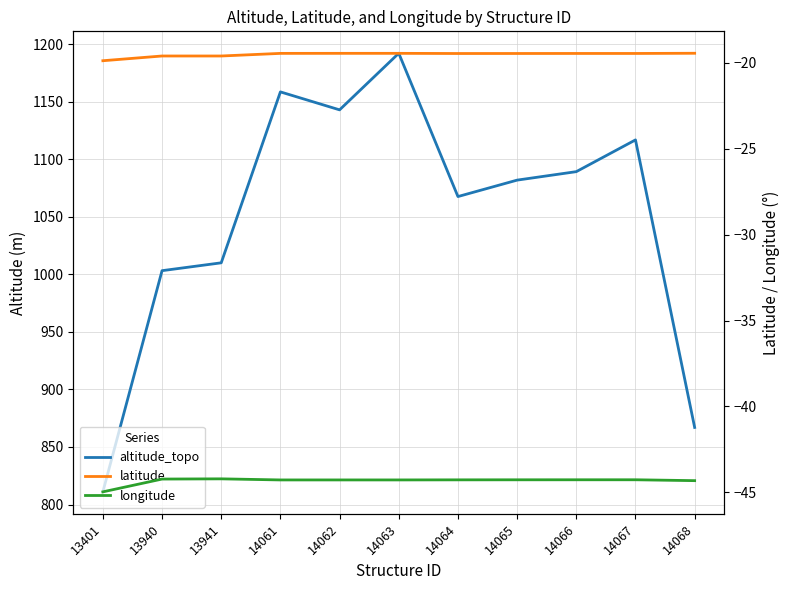

How many data points in altitude_topo are less than 1082?

5